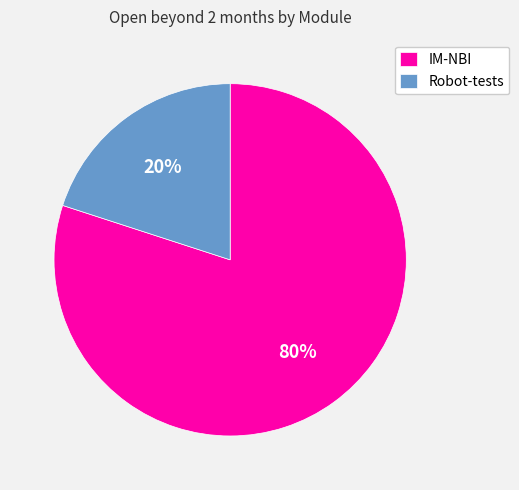

What is the ratio of the value at IM-NBI to the value at Robot-tests?

4.0